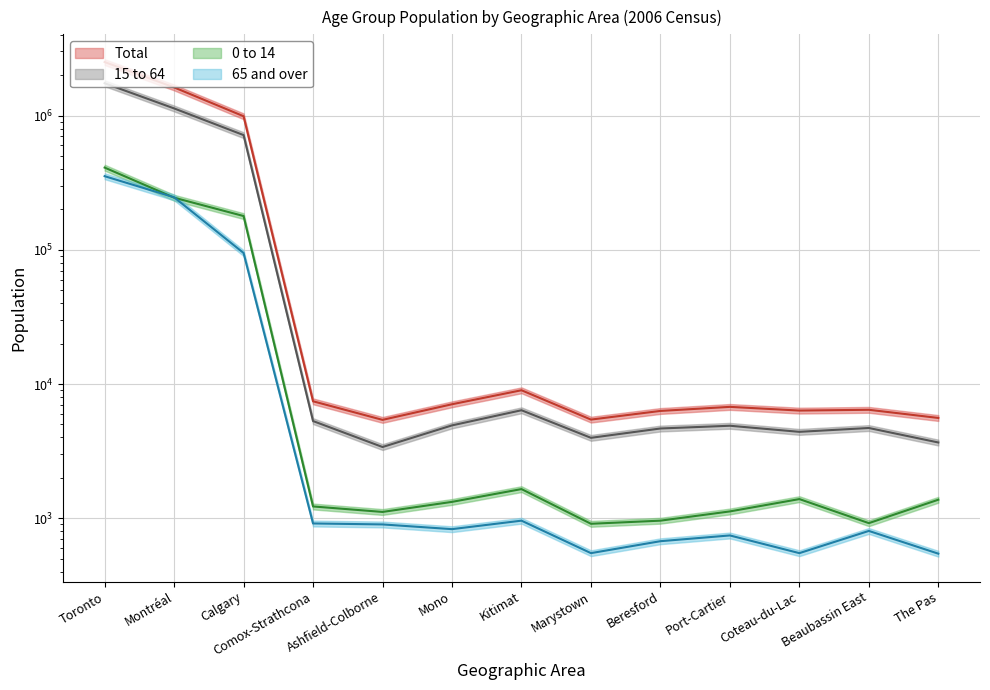

What is the difference between the maximum and second lowest values in the 0 to 14 series?

408700